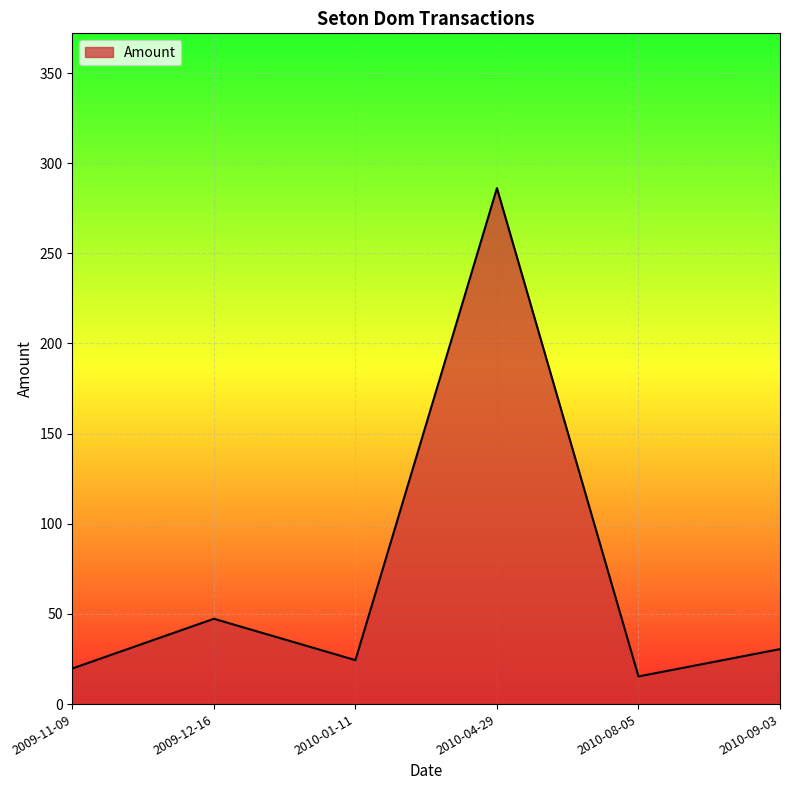

How many categories are shown in the chart?

6